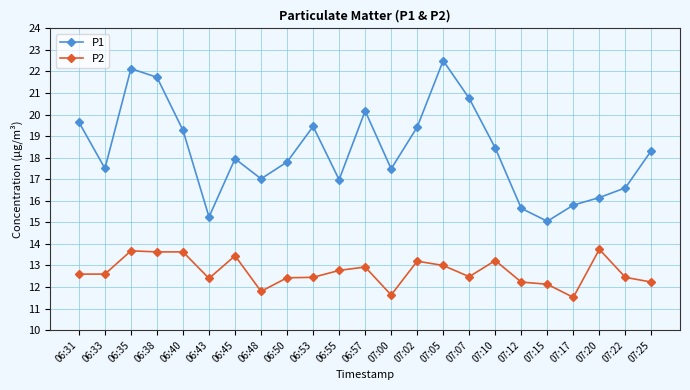

What is the label of the 10th point from the right?

07:02